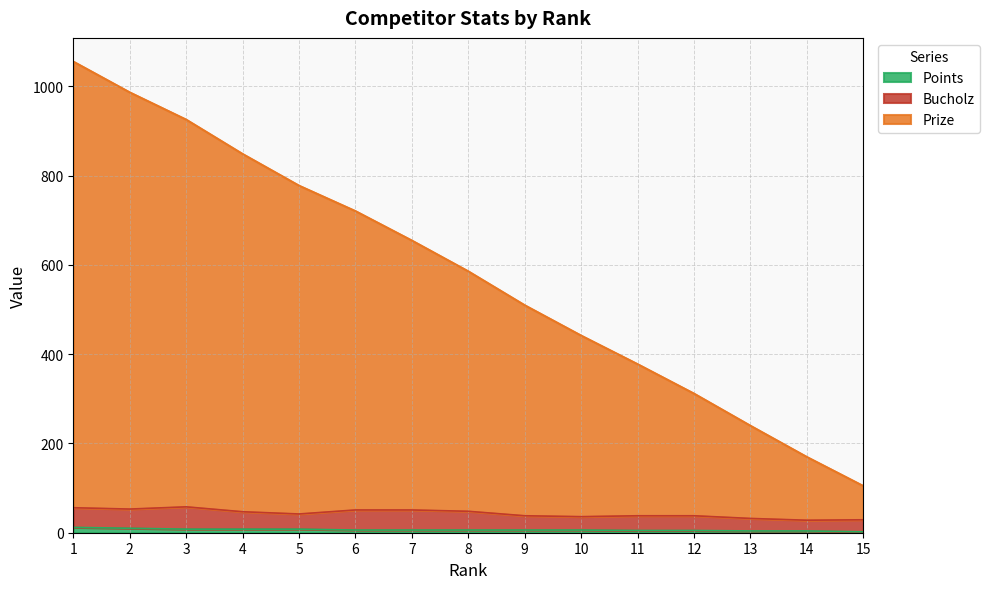

At 3, list the series in order from largest to smallest.

Prize, Bucholz, Points